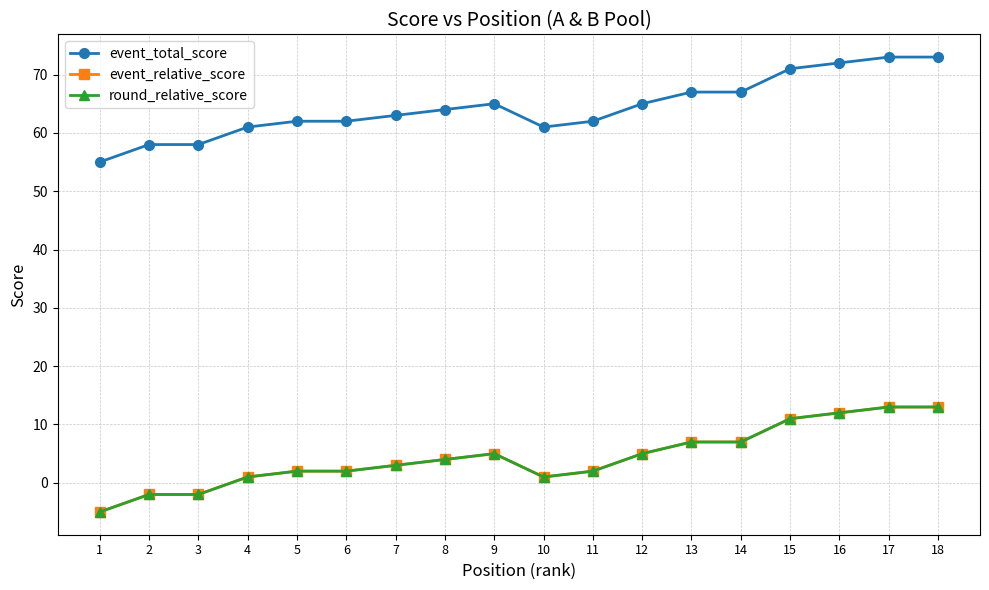

At 7, list the series in order from largest to smallest.

event_total_score, event_relative_score, round_relative_score